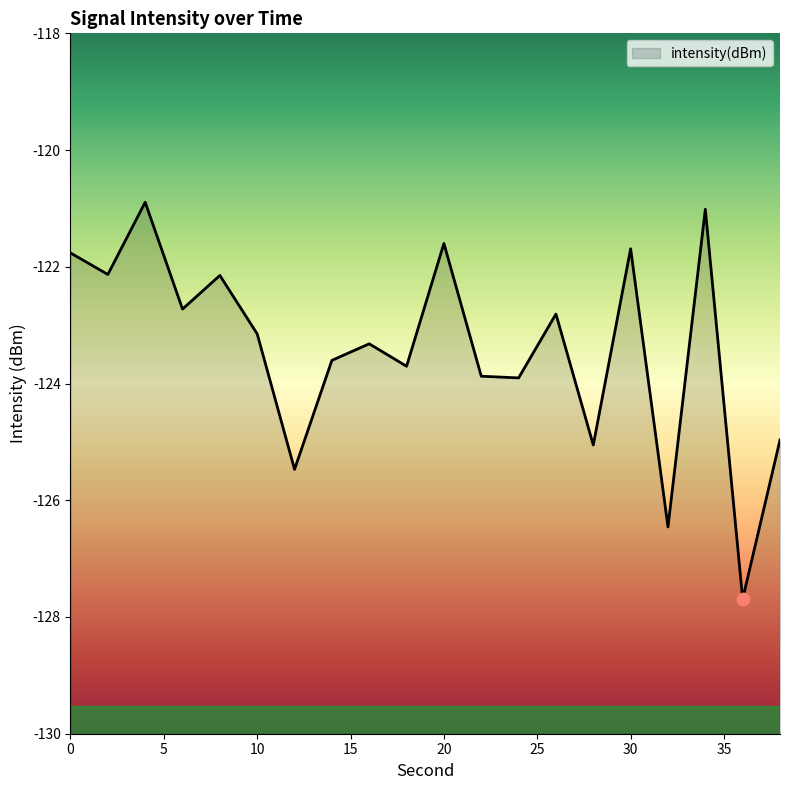

Between 8 and 34, which is larger?

34